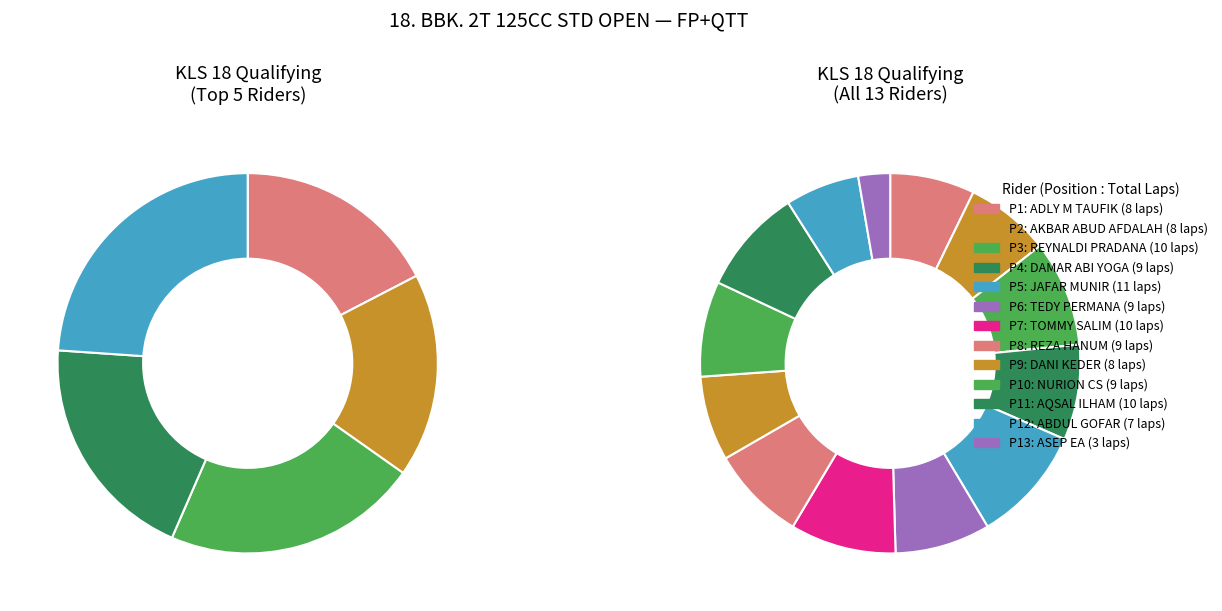

To the nearest percent, what portion does ABDUL GOFAR represent?

6%